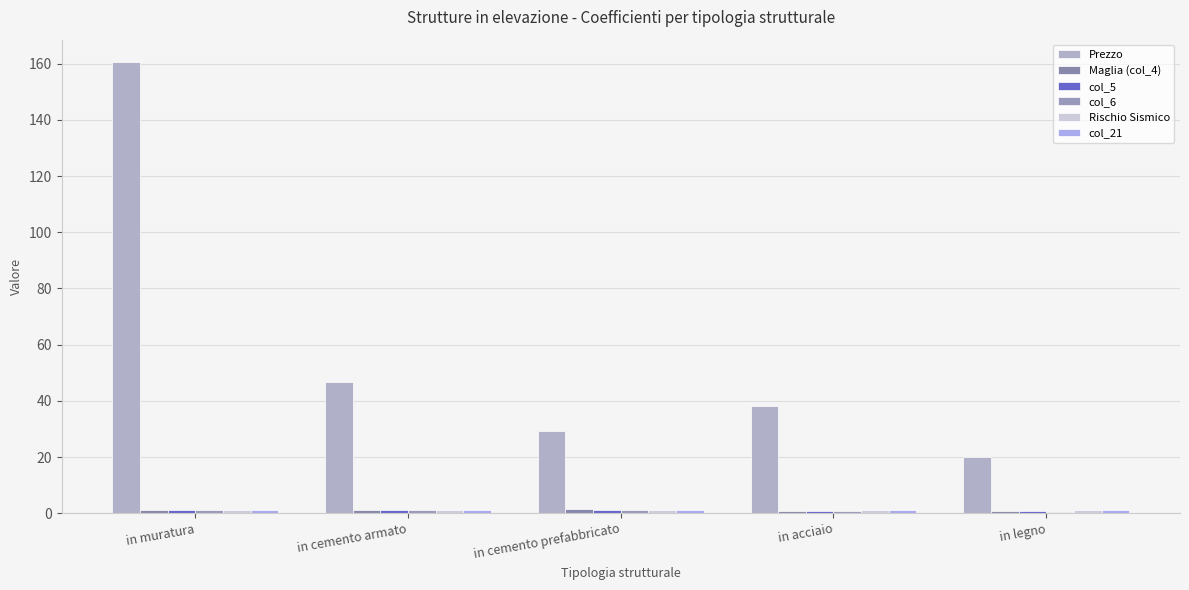

What is the total value across all series at in cemento prefabbricato?

35.1